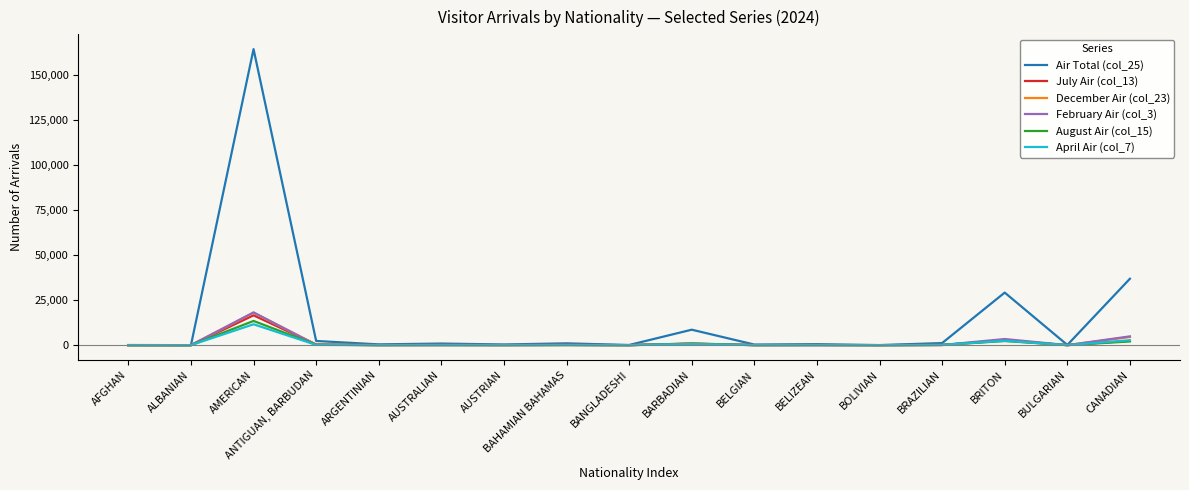

Which series has the largest total across all categories?

Air Total (col_25)